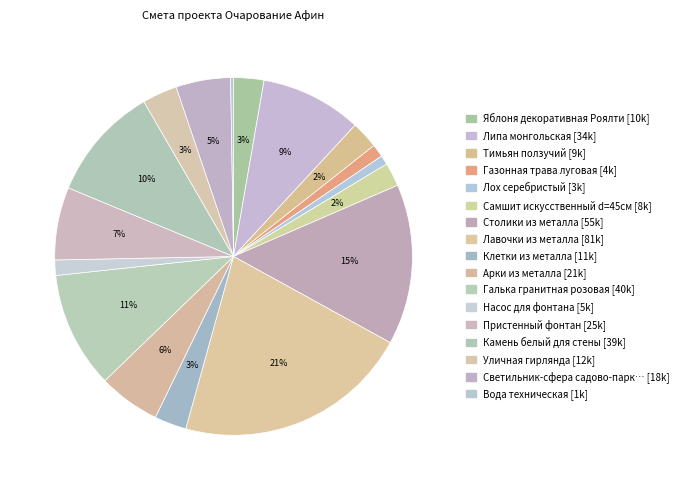

Which slice is the largest?

Лавочки из металла